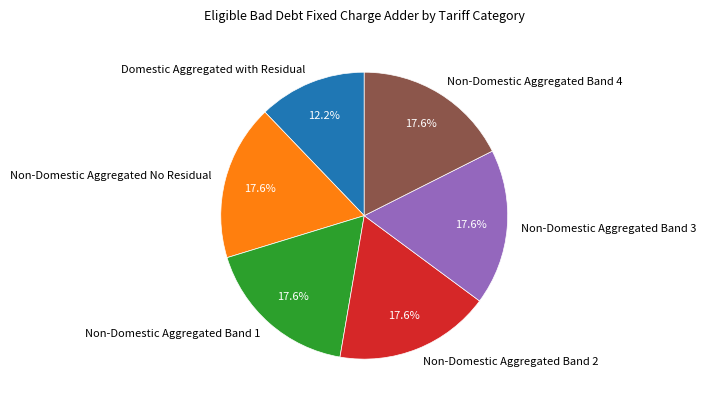

Between Non-Domestic Aggregated Band 2 and Domestic Aggregated with Residual, which is larger?

Non-Domestic Aggregated Band 2